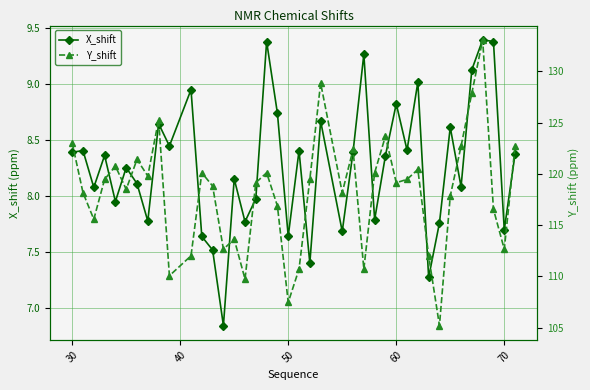

What is the difference between the maximum and minimum values in the Y_shift series?

27.9